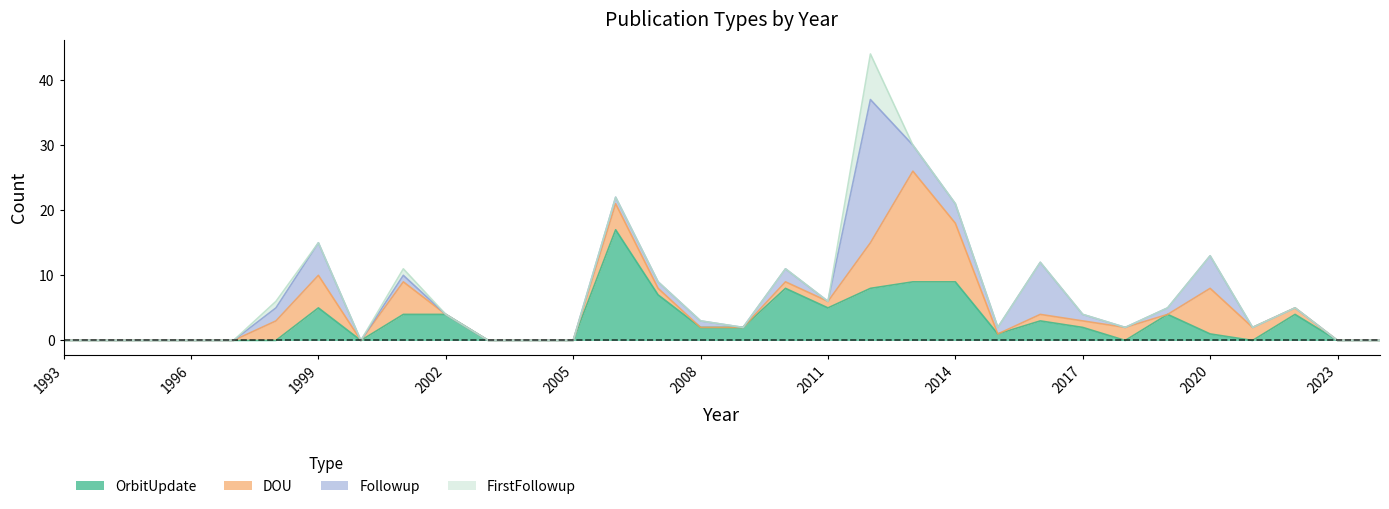

Is it true that Followup equals 3 at 2014?

True